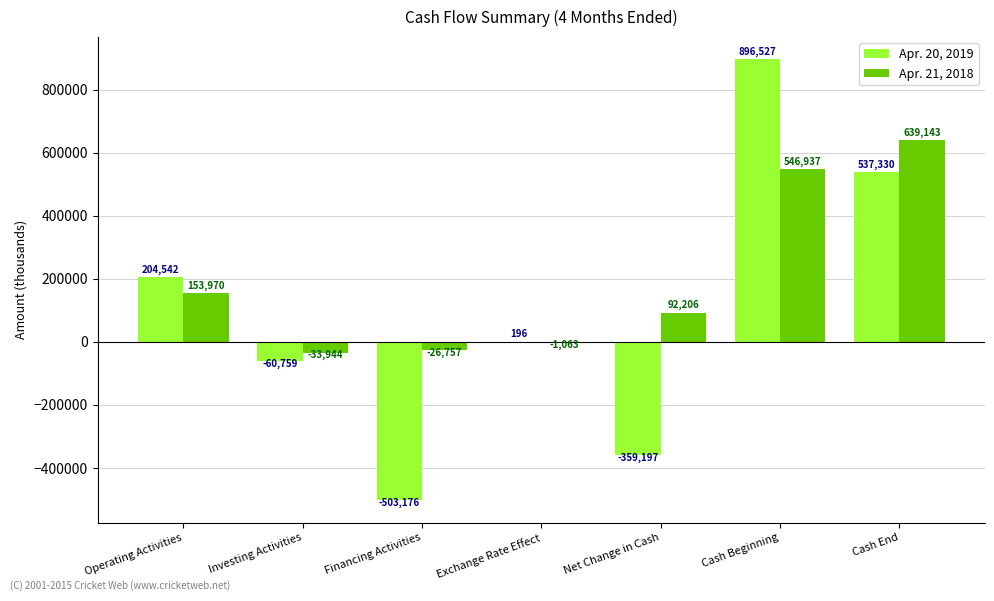

Which series changed the most between Operating Activities and Financing Activities?

Apr. 20, 2019